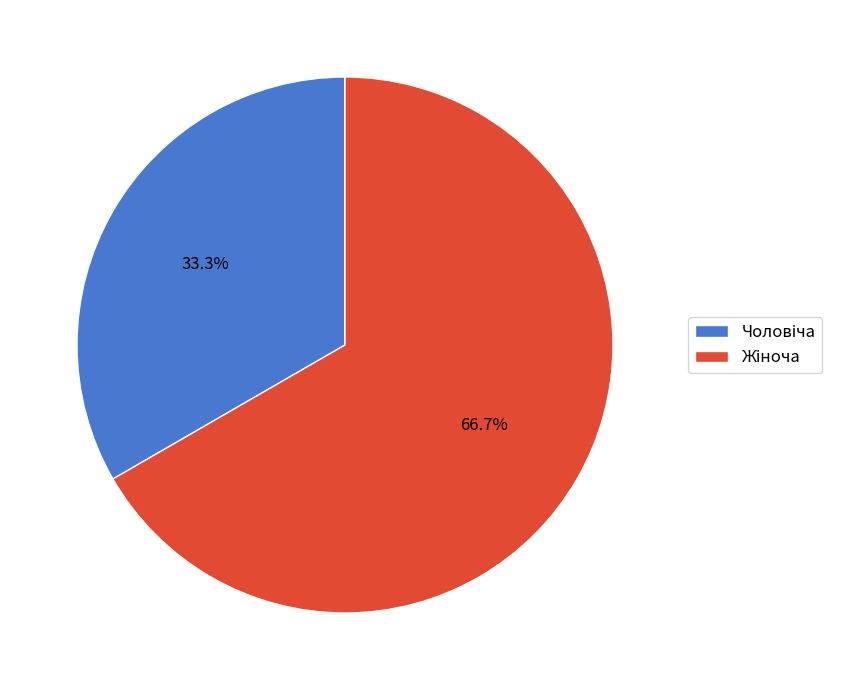

Count the number of slices in the pie.

2